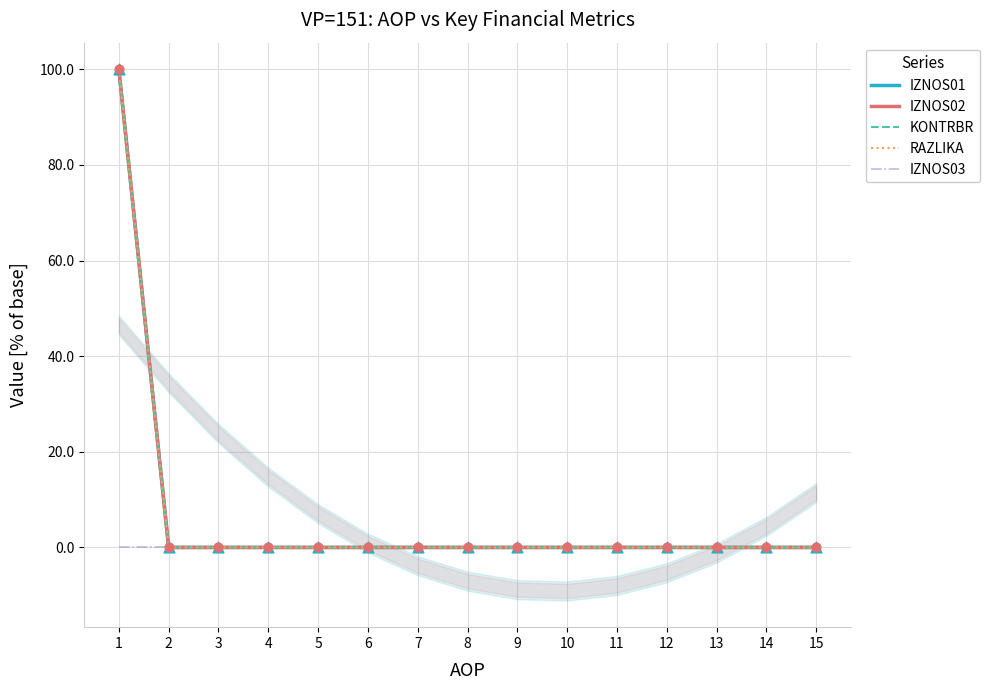

Which series has the largest Y range (max minus min)?

IZNOS01